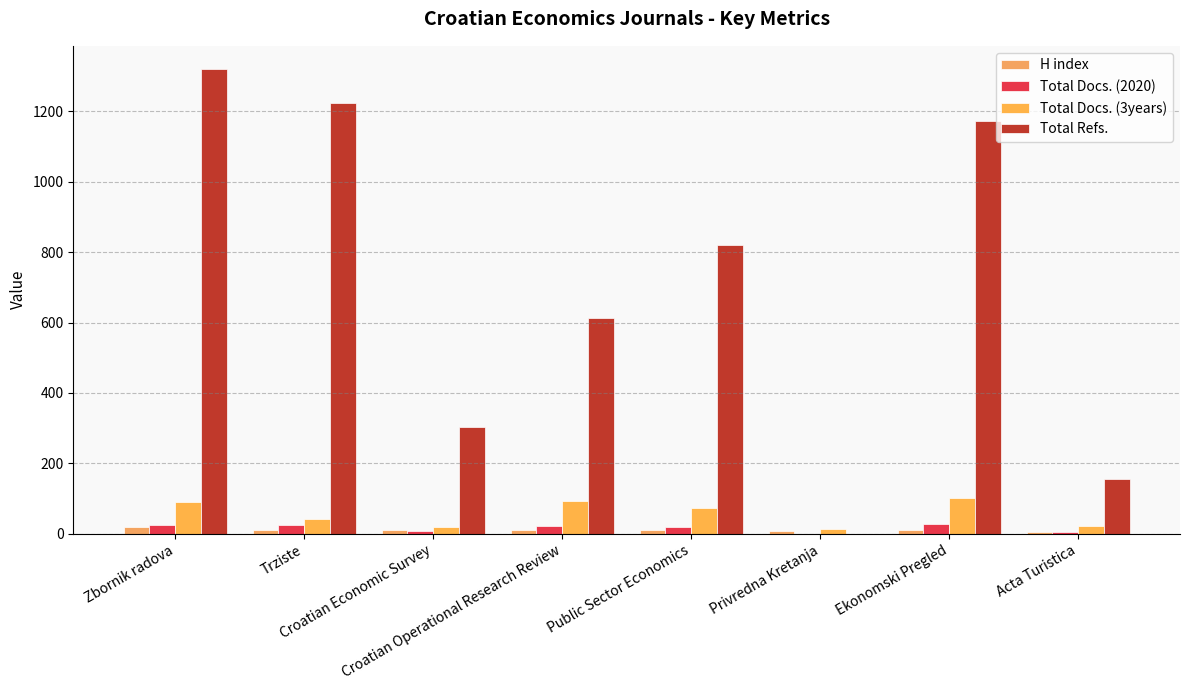

What position from the right is Croatian Operational Research Review?

5